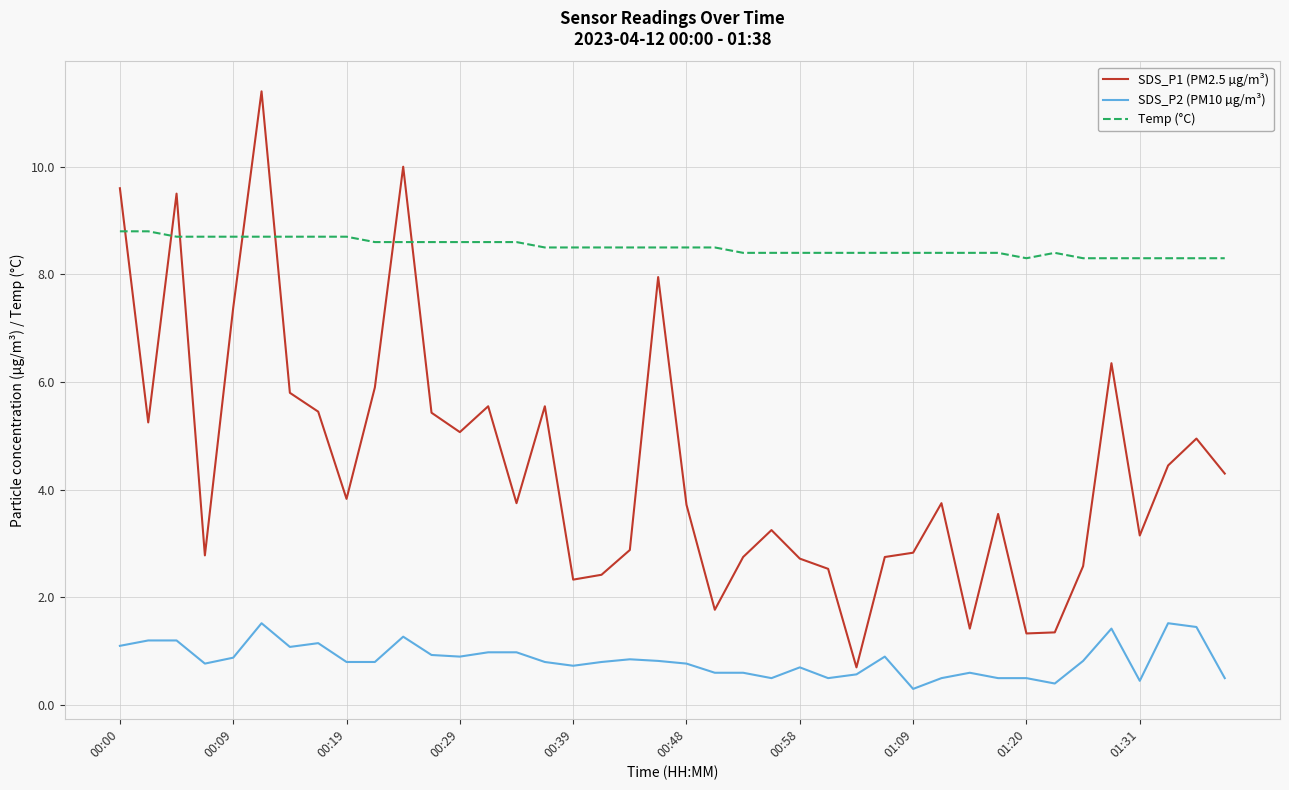

Does the chart display data point markers on the line(s)?

No